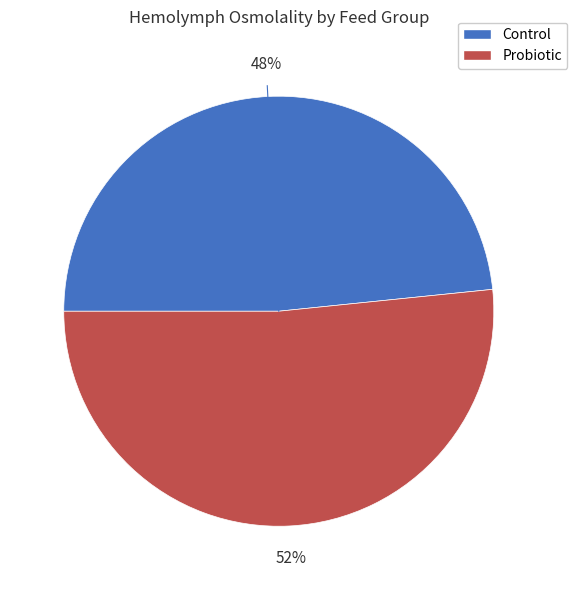

Does any single category account for the majority?

Yes